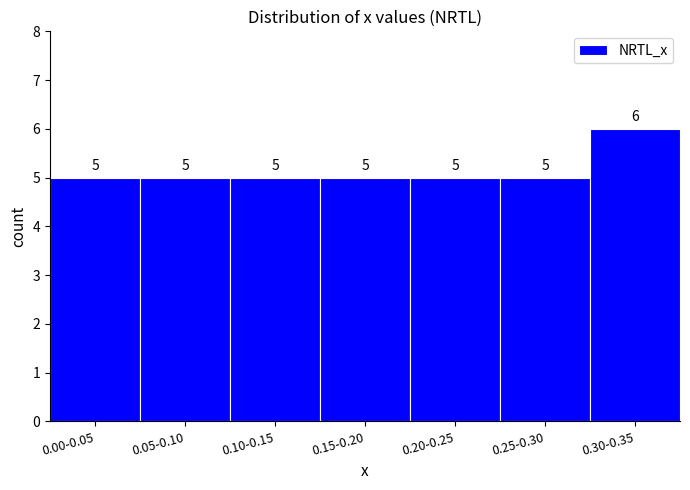

Reading left to right, list all the values displayed in this chart.

0.00-0.05=5	0.05-0.10=5	0.10-0.15=5	0.15-0.20=5	0.20-0.25=5	0.25-0.30=5	0.30-0.35=6